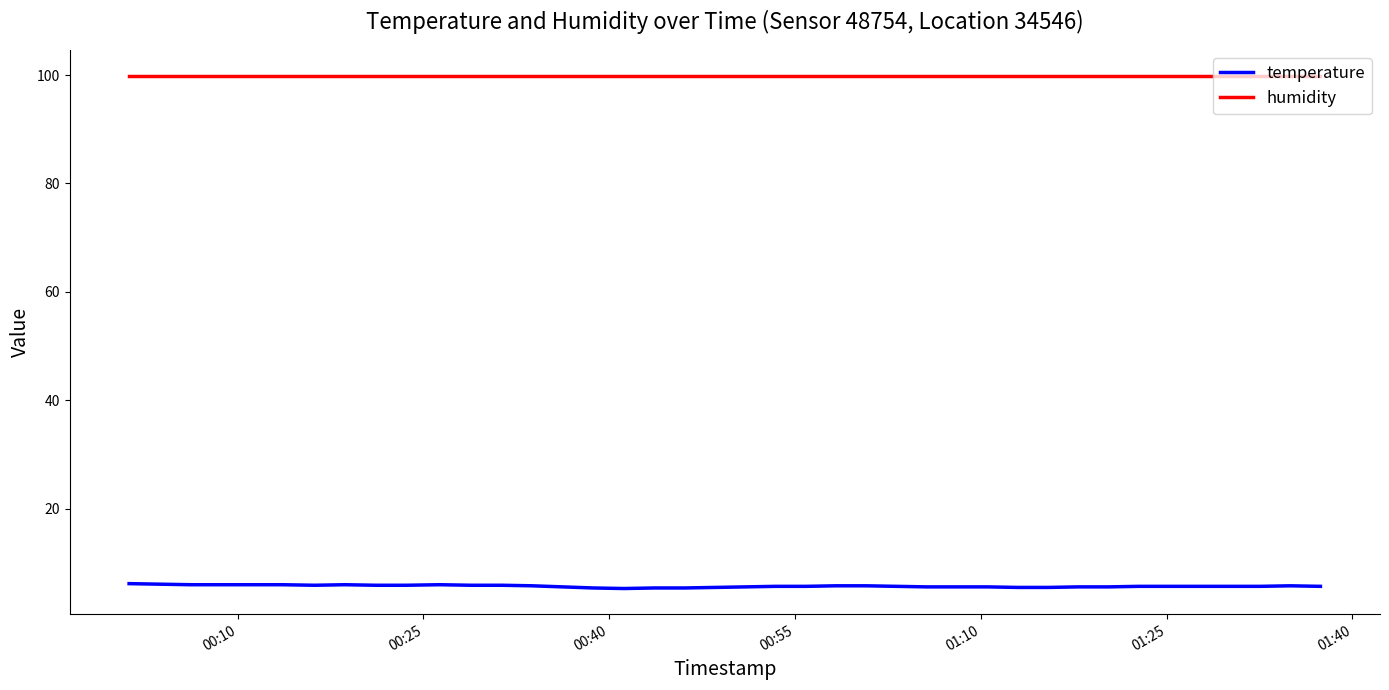

List the series in order of their peak value, lowest first.

temperature, humidity